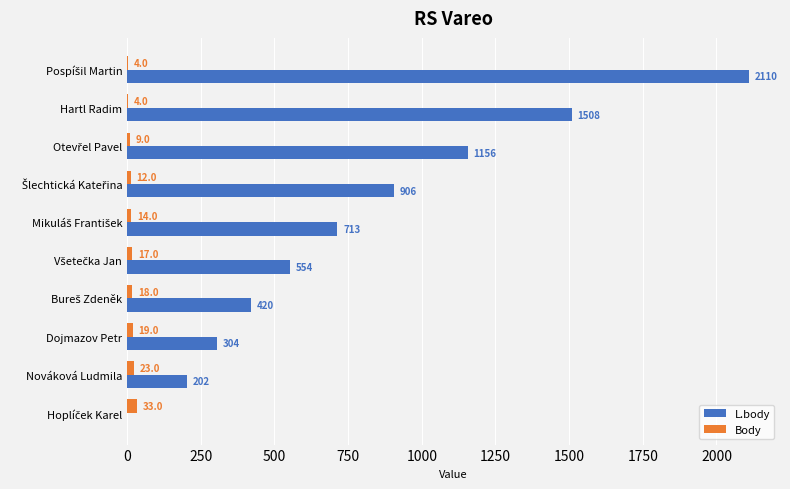

Which series changed the most between Hartl Radim and Nováková Ludmila?

L.body